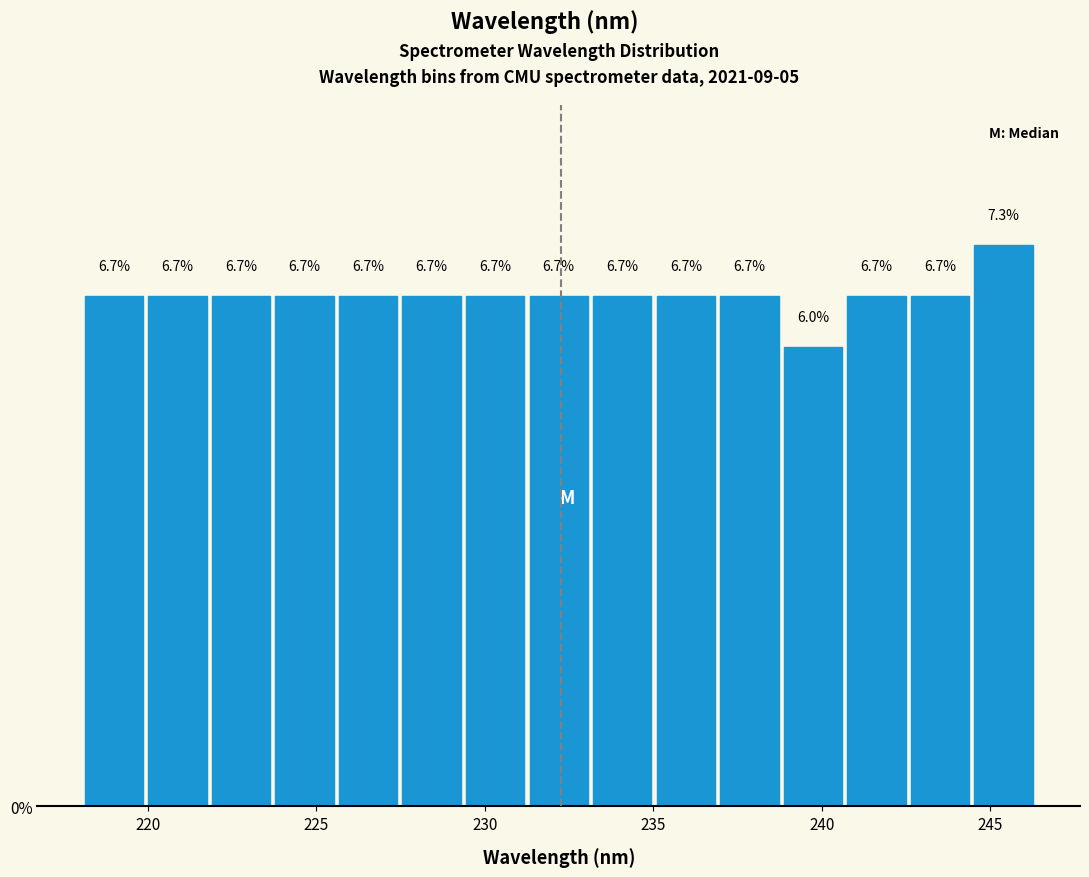

Around what value on the x-axis is the tallest bar? Give the approximate position of its centre, as read against the axis.

245.5